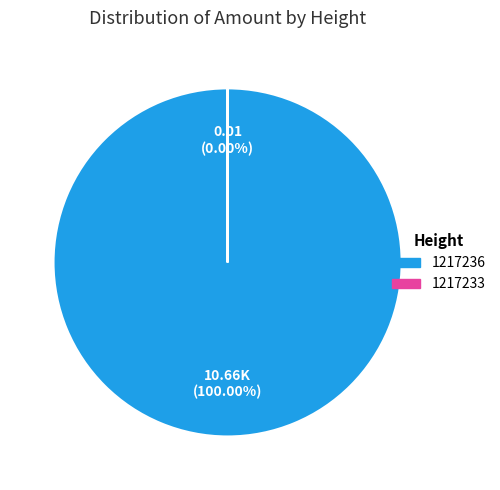

Rank the categories by value from lowest to highest.

1217233, 1217236